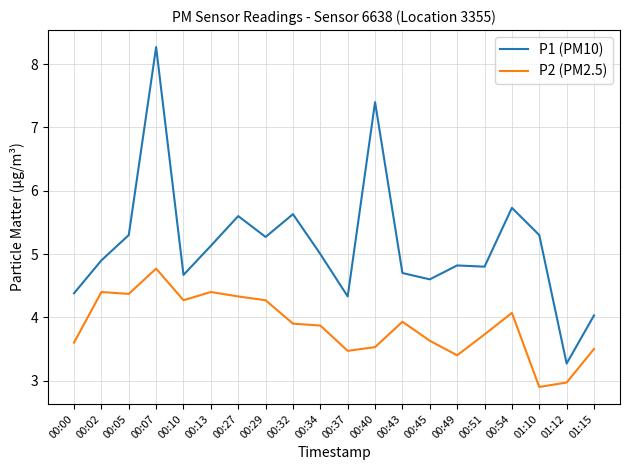

Reading right to left, extract all data points from this chart.

P1 (PM10): 4.0	3.3	5.3	5.7	4.8	4.8	4.6	4.7	7.4	4.3	5.0	5.6	5.3	5.6	5.1	4.7	8.3	5.3	4.9	4.4
P2 (PM2.5): 3.5	3.0	2.9	4.1	3.7	3.4	3.6	3.9	3.5	3.5	3.9	3.9	4.3	4.3	4.4	4.3	4.8	4.4	4.4	3.6